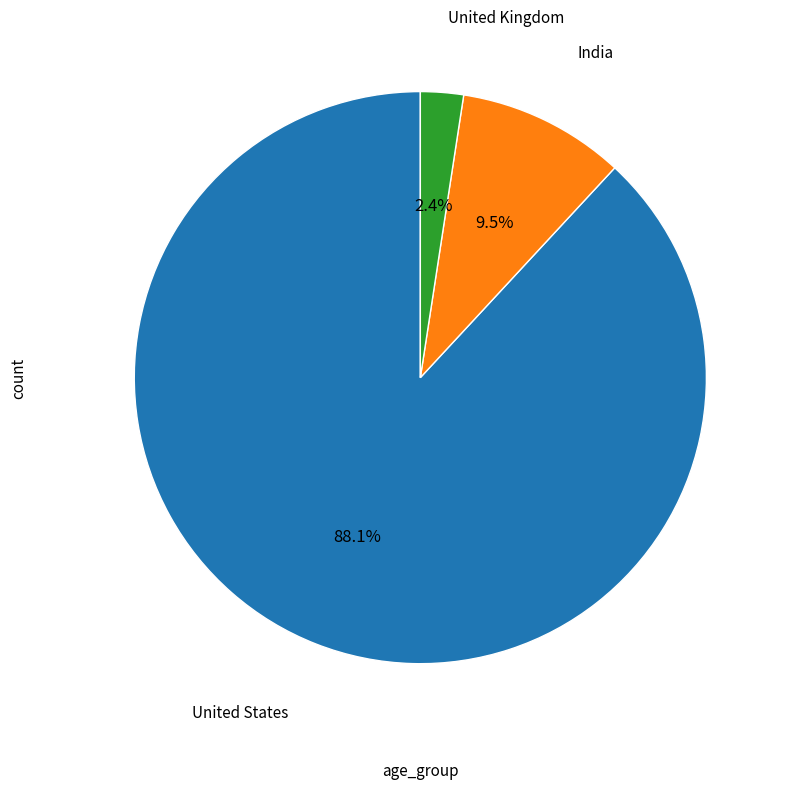

Does any single category account for the majority?

Yes